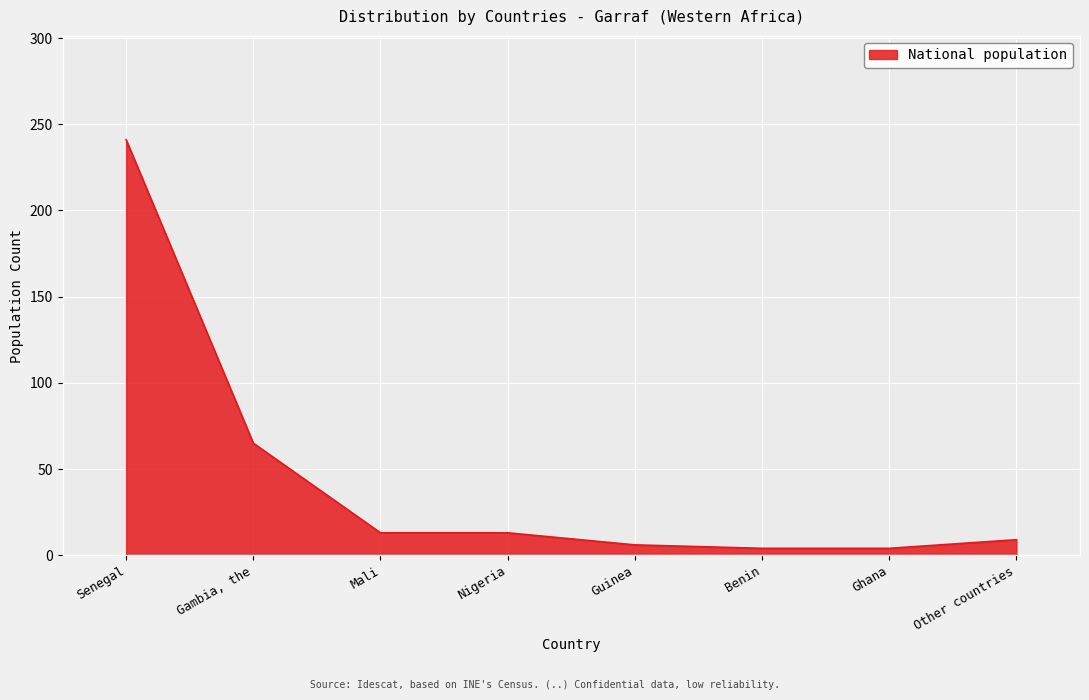

What position from the left is Nigeria?

4